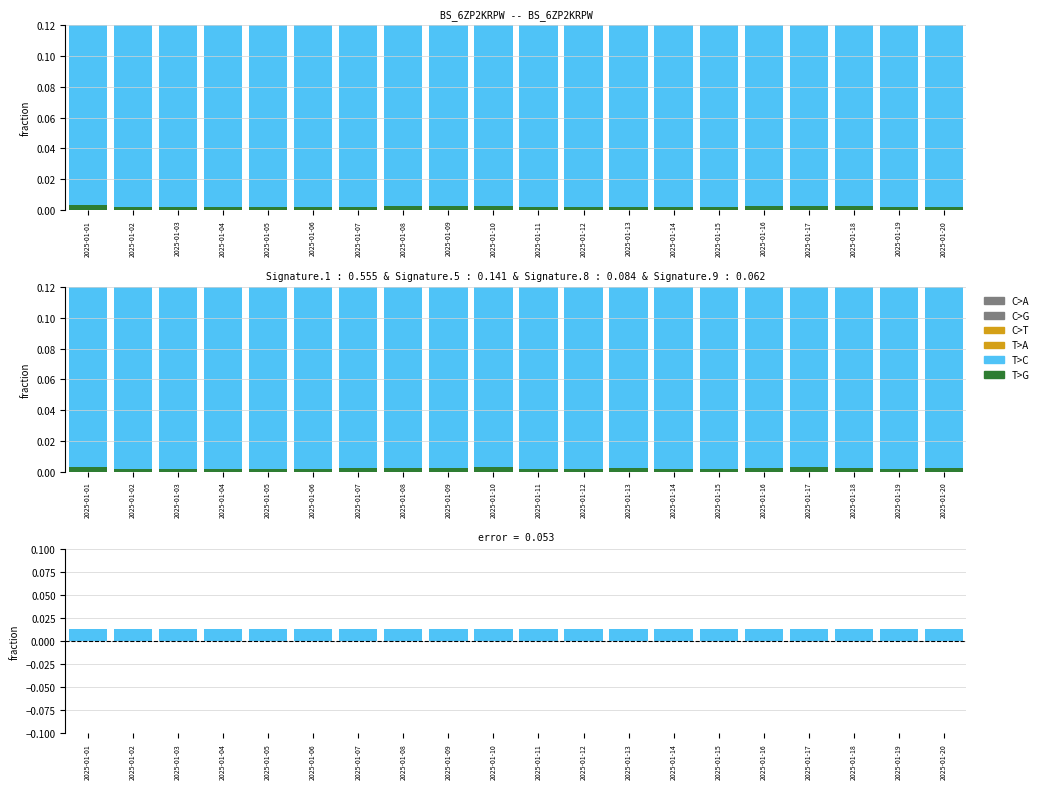

What is the sum of all T>C values?

0.3